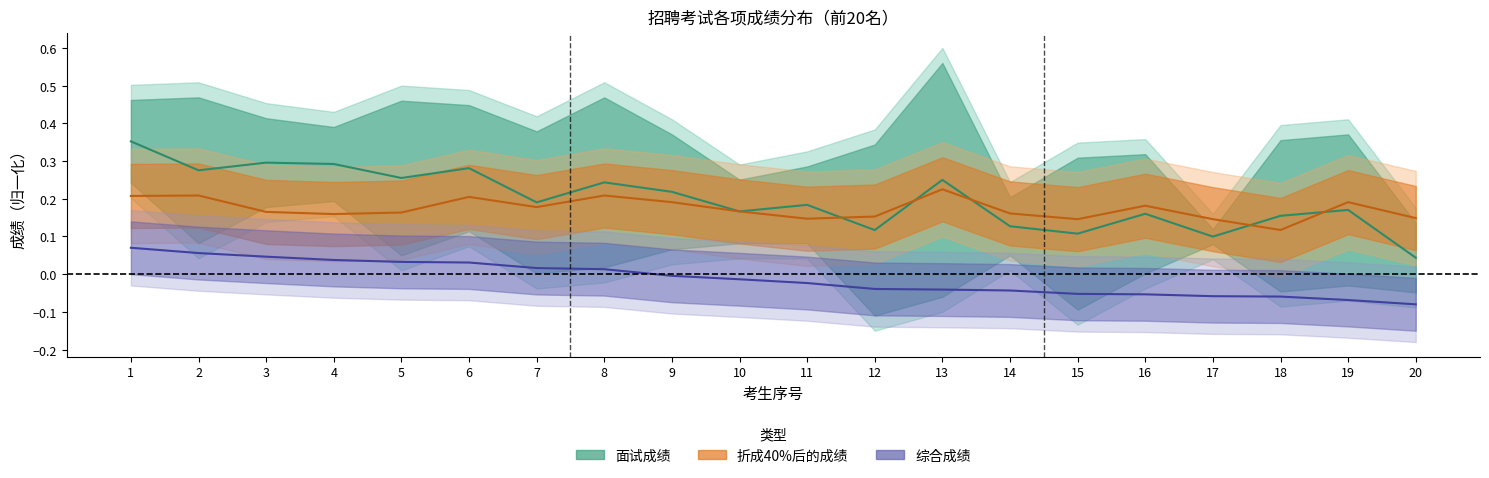

Between 5 and 10, which is larger?

5